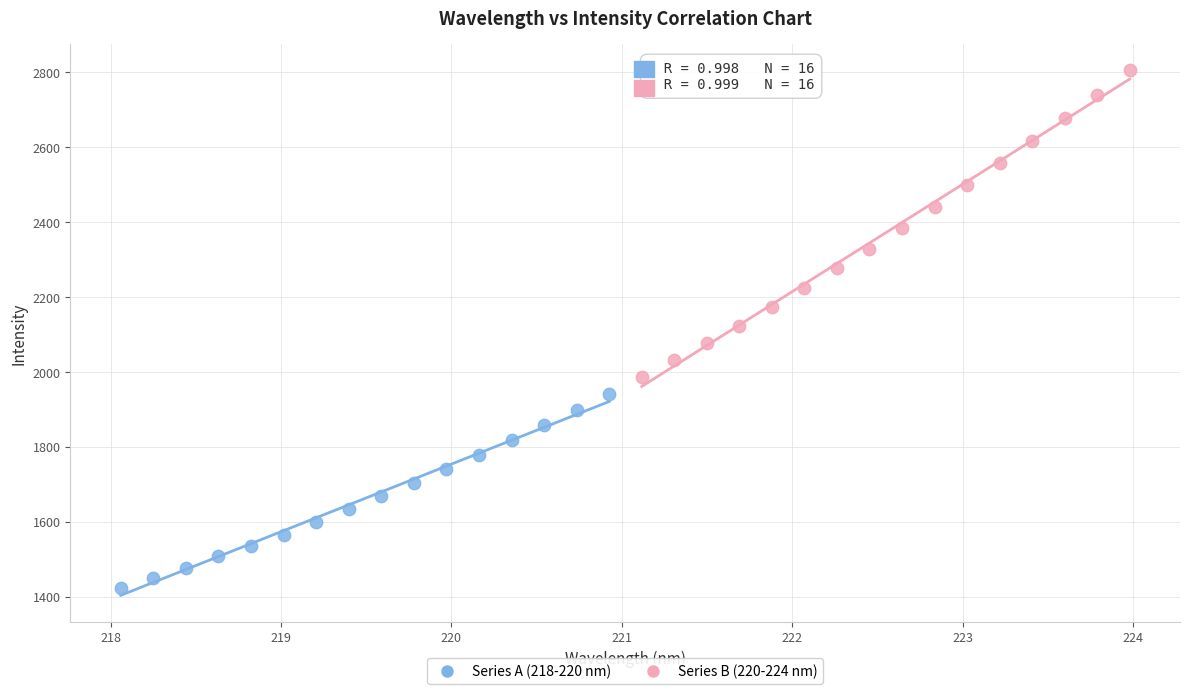

Which series has the largest Y range (max minus min)?

Series B (220-224 nm)